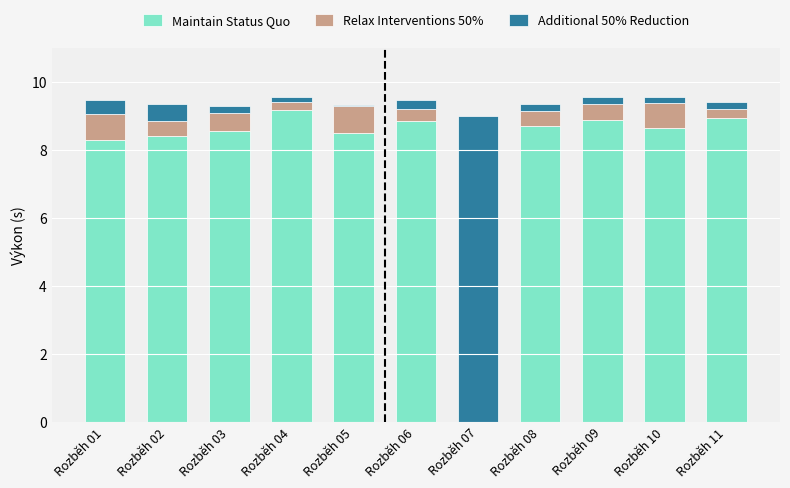

Which label corresponds to the largest value in the chart?

Rozběh 04